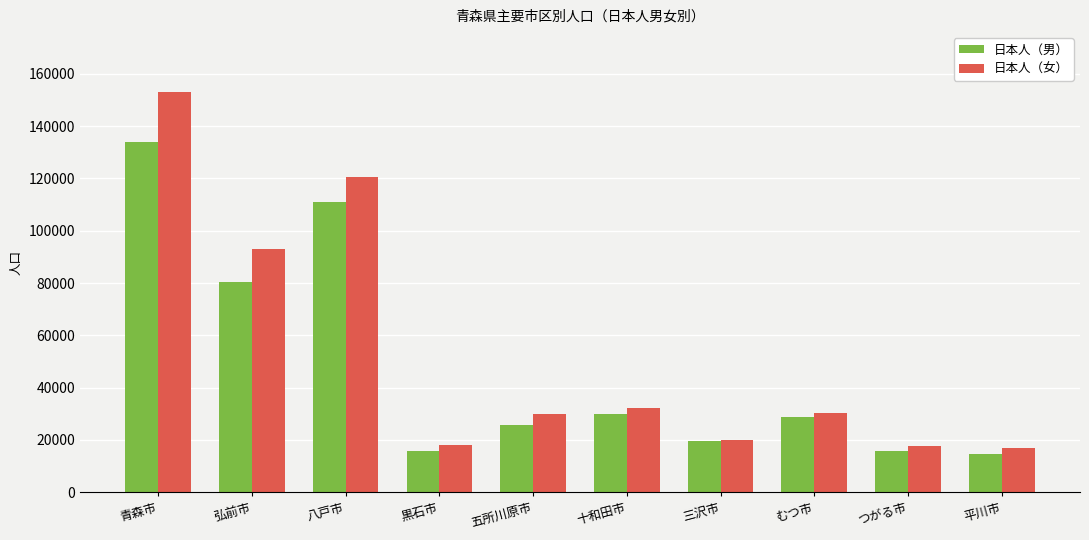

Read the 日本人（男） value at 十和田市, to the nearest 50.

29750